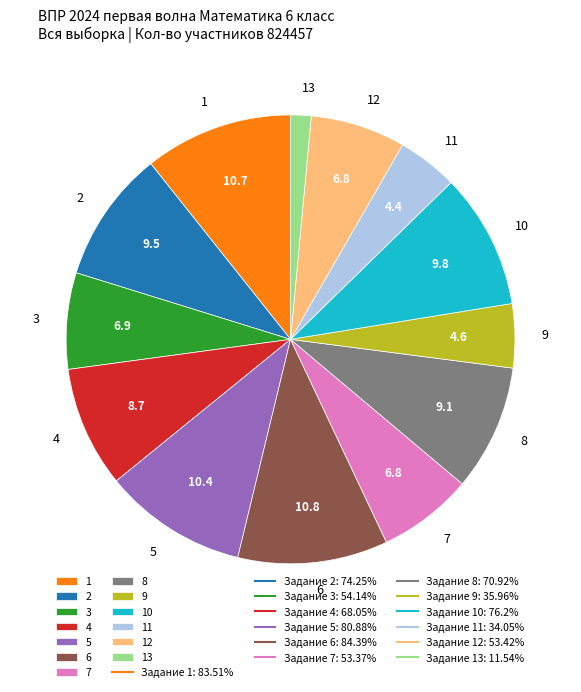

Do 1 and 3 together represent more than half of the pie?

No